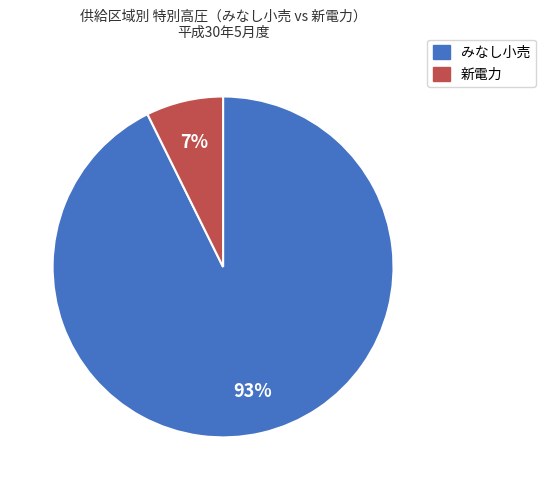

To the nearest percent, what is the average slice percentage?

50%